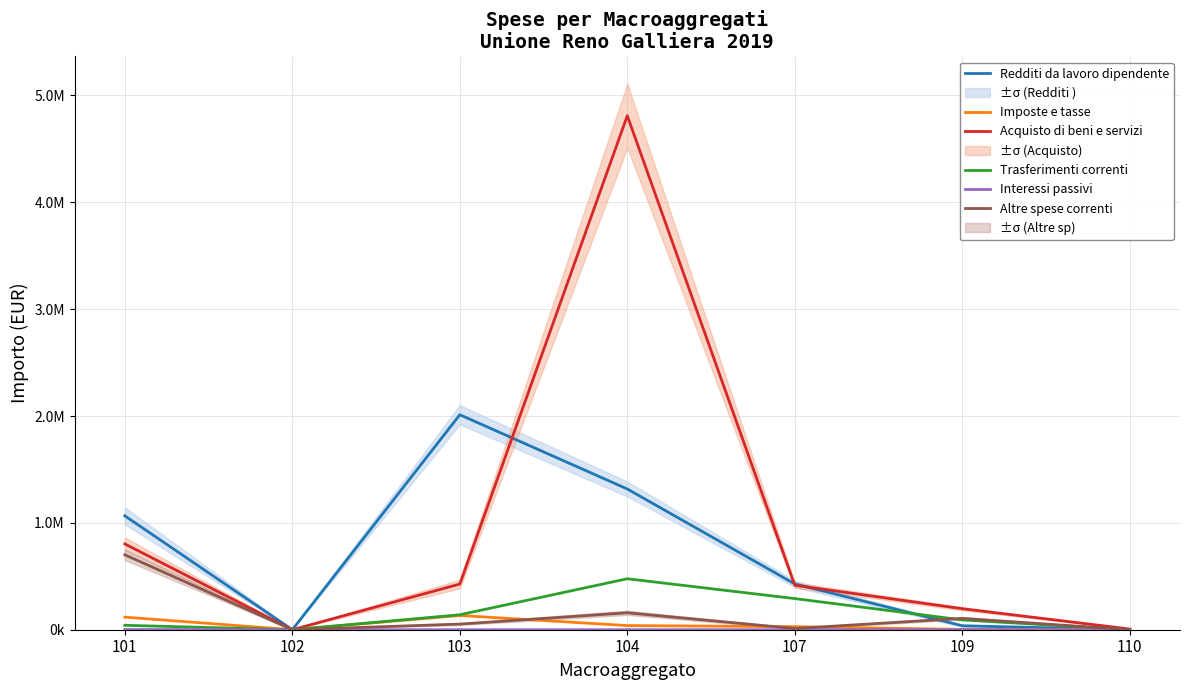

Between 102 and 104, which is larger?

104